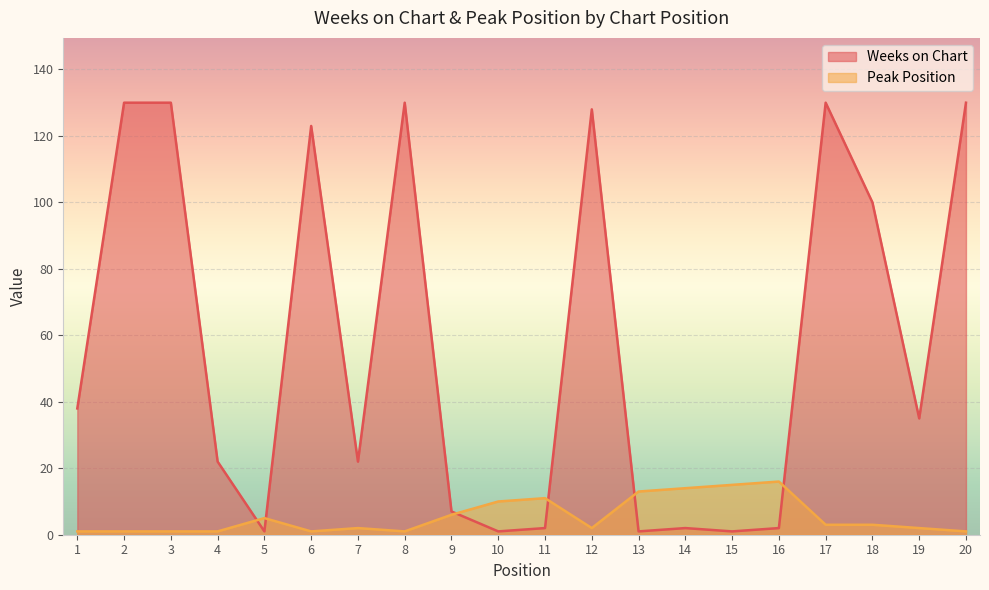

Which label corresponds to the largest value in the chart?

2